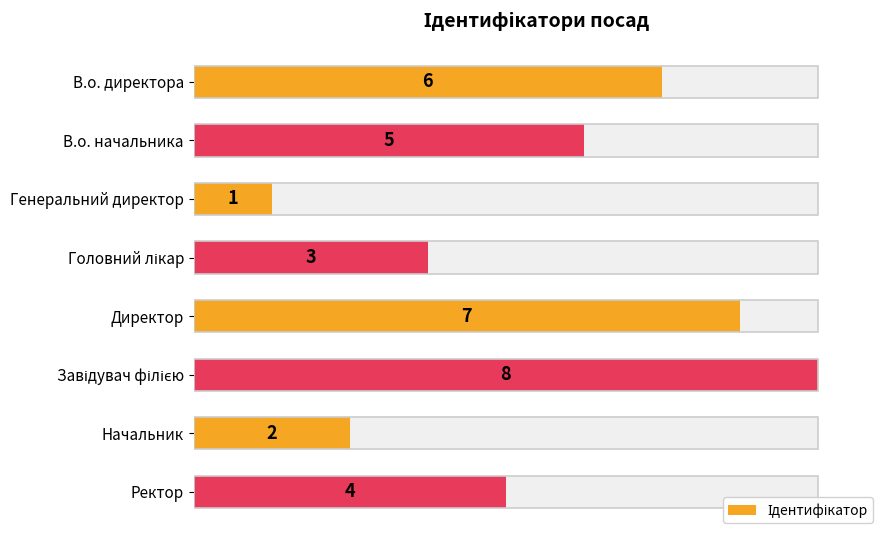

What is the sum of all values?

36